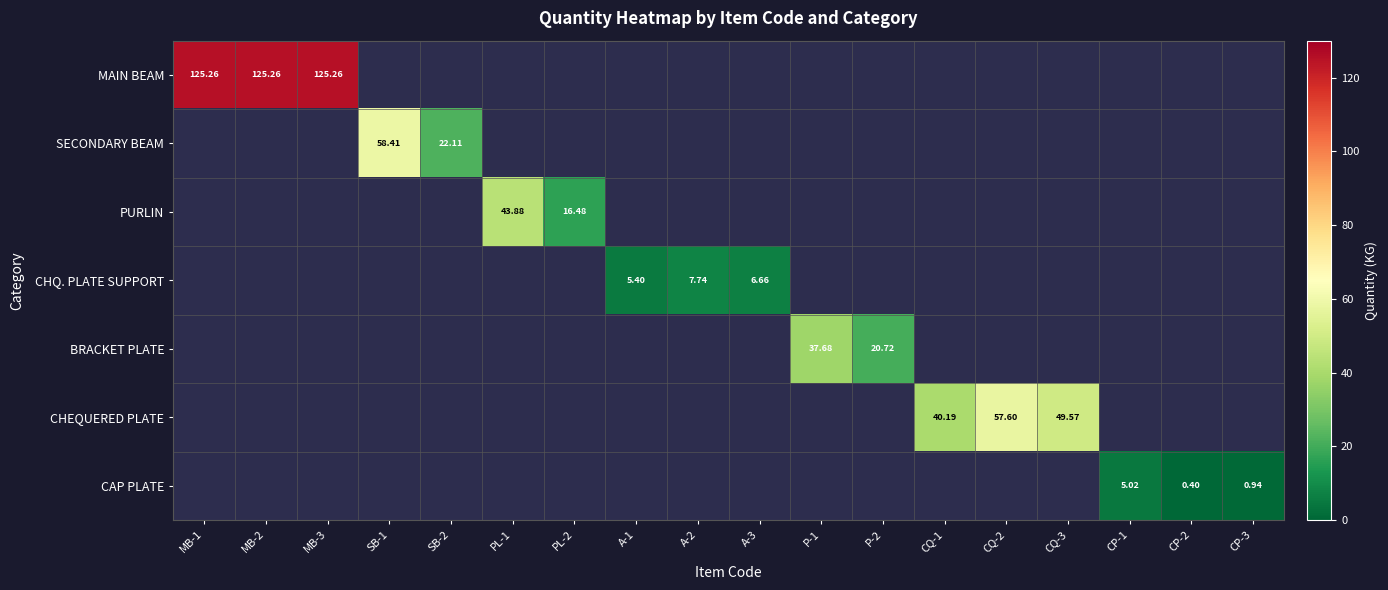

Which series has the largest range (max minus min)?

MAIN BEAM